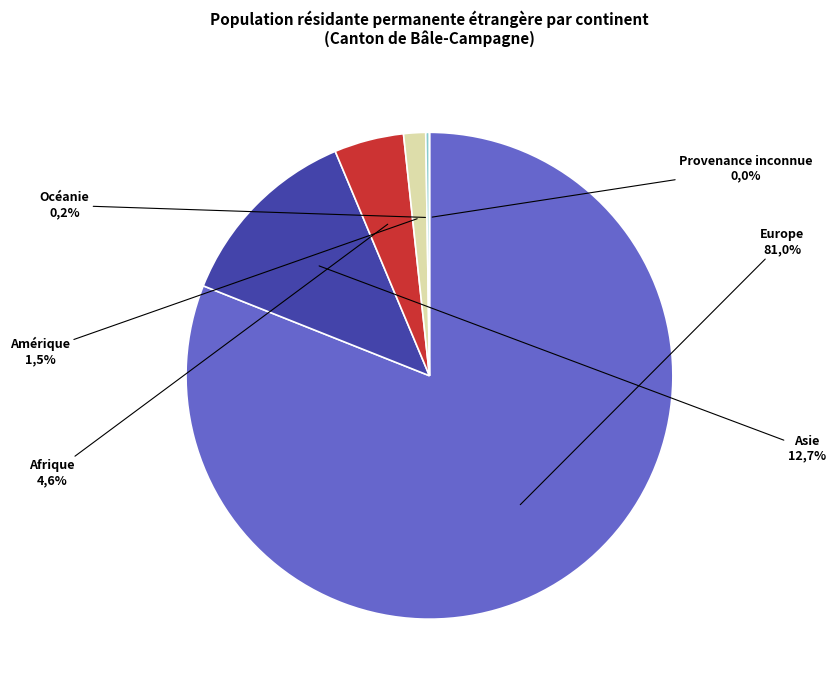

Which category accounts for the majority?

Europe